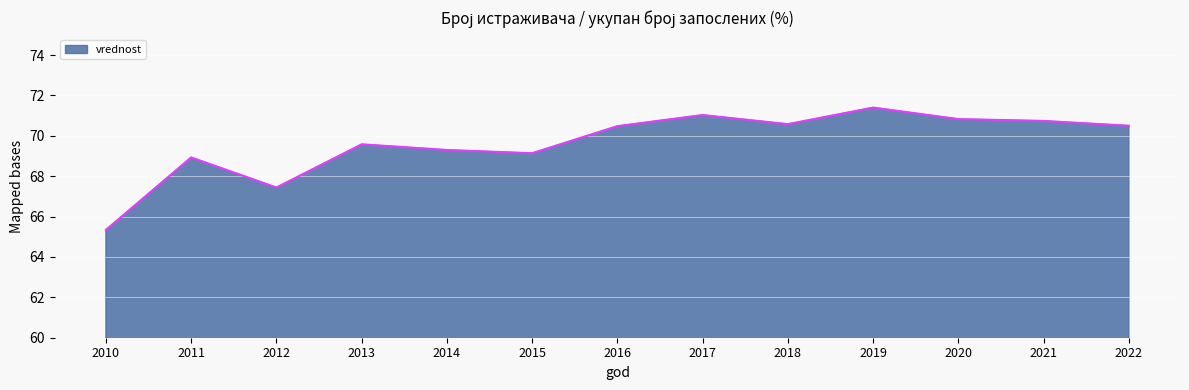

What is the difference between the values at 2019 and 2016?

0.9